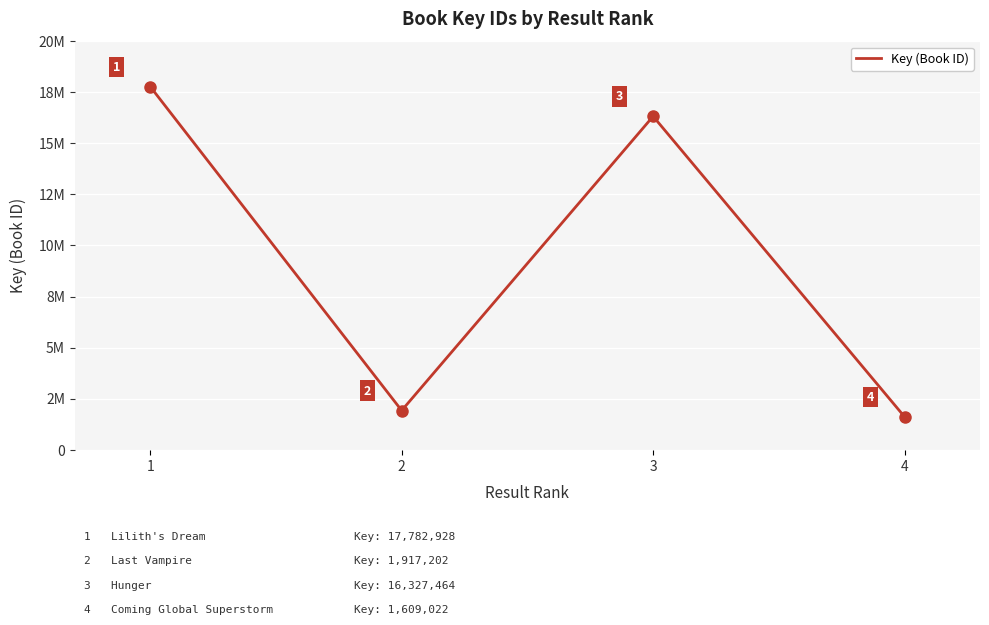

Is this an area chart (filled region under the line)?

No